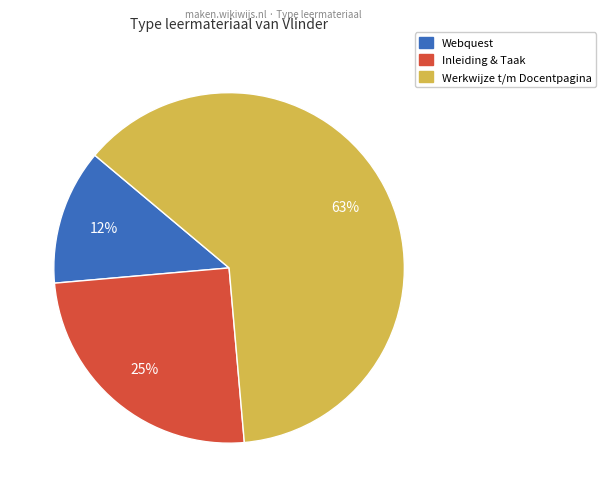

To the nearest percent, what is the average slice percentage?

33%